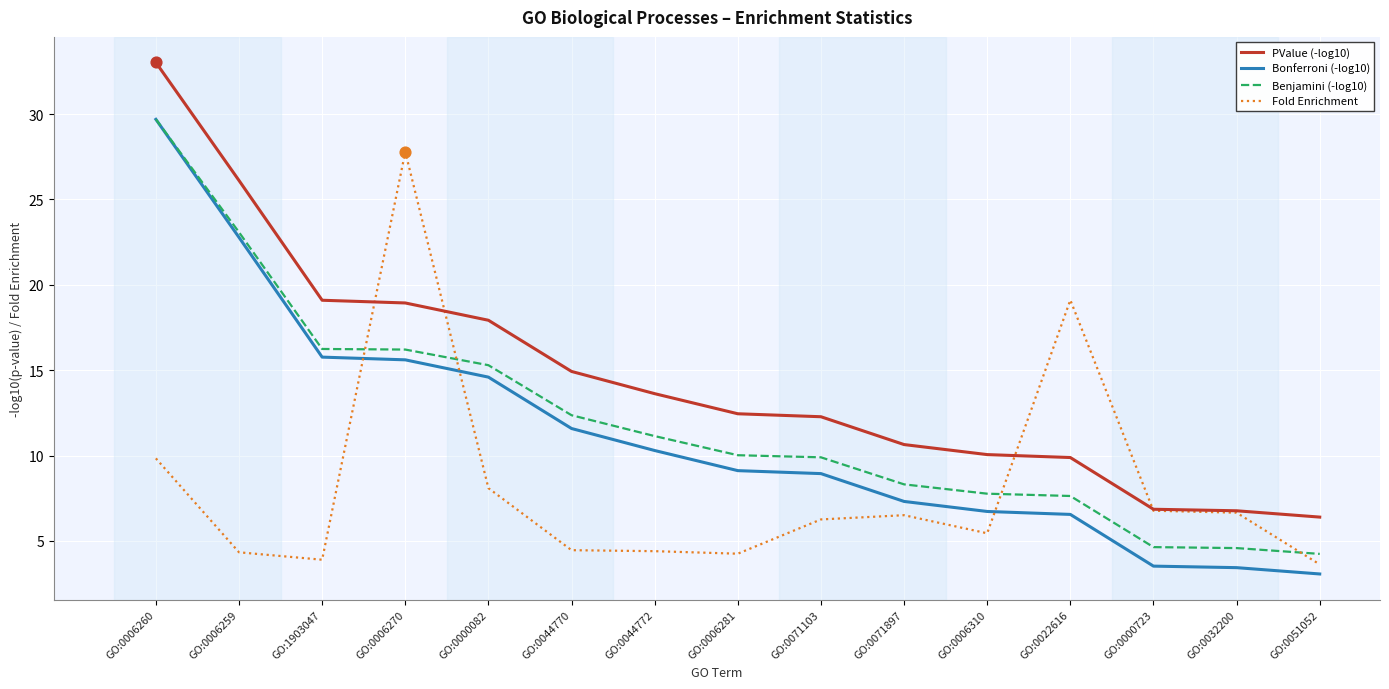

At which category is the sum across all series the highest?

GO:0006260